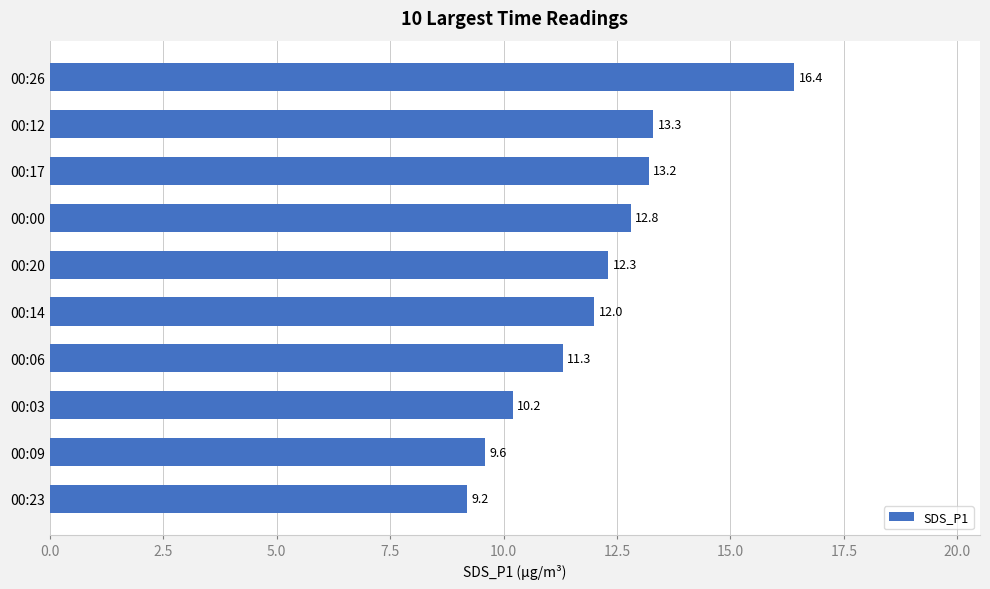

Reading bottom to top, transcribe all the data shown in this chart.

00:23=9.2	00:09=9.6	00:03=10.2	00:06=11.3	00:14=12.0	00:20=12.3	00:00=12.8	00:17=13.2	00:12=13.3	00:26=16.4